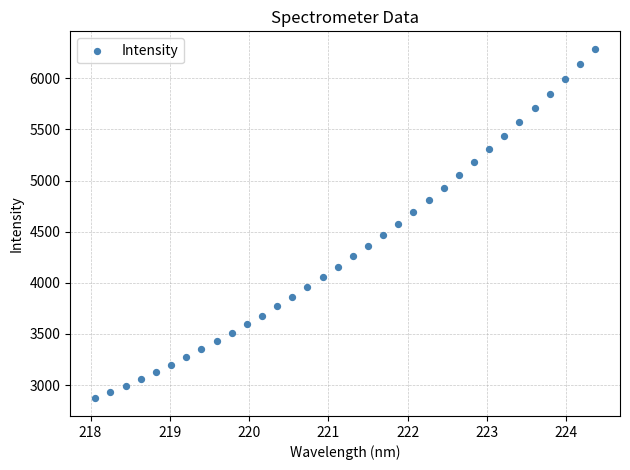

What is the range of Y values (max minus min)?

3418.9